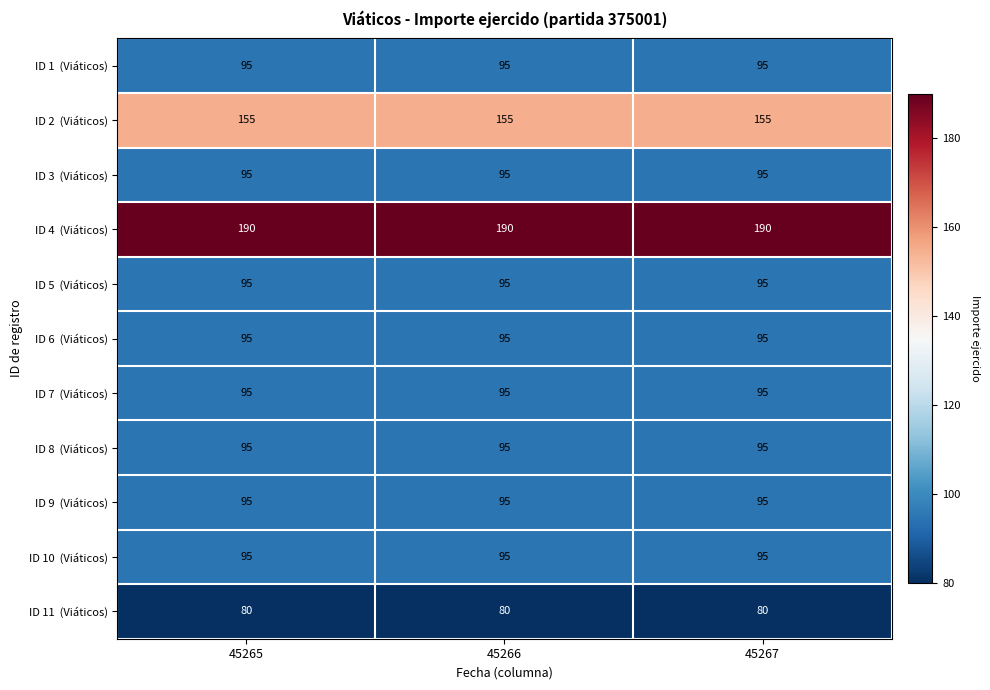

What is the spread (max minus min) of values at 45267?

110